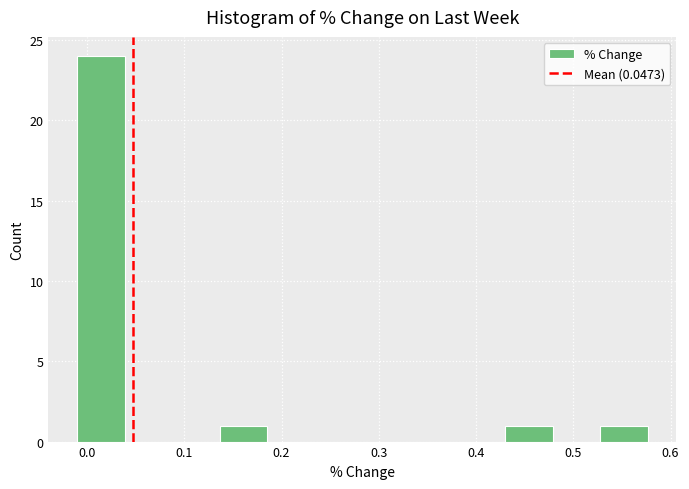

Reading left to right, list every bar in this chart as the range it spans on the x-axis followed by its height. Neither the bar edges nor the heights are printed on the chart, so give them approximately, as read against the axes.

-0.01 to 0.04: 24
0.04 to 0.09: 0
0.09 to 0.14: 0
0.14 to 0.19: 1
0.19 to 0.23: 0
0.23 to 0.28: 0
0.28 to 0.33: 0
0.33 to 0.38: 0
0.38 to 0.43: 0
0.43 to 0.48: 1
0.48 to 0.53: 0
0.53 to 0.58: 1